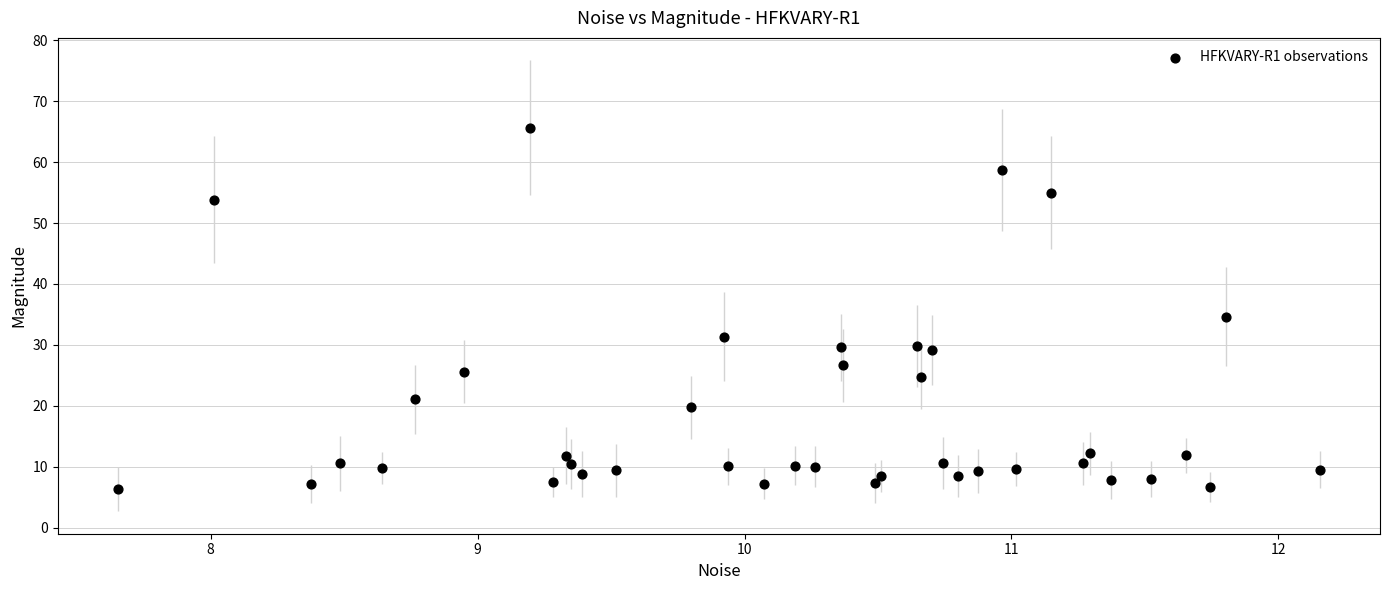

What is the range of Y values (max minus min)?

59.3